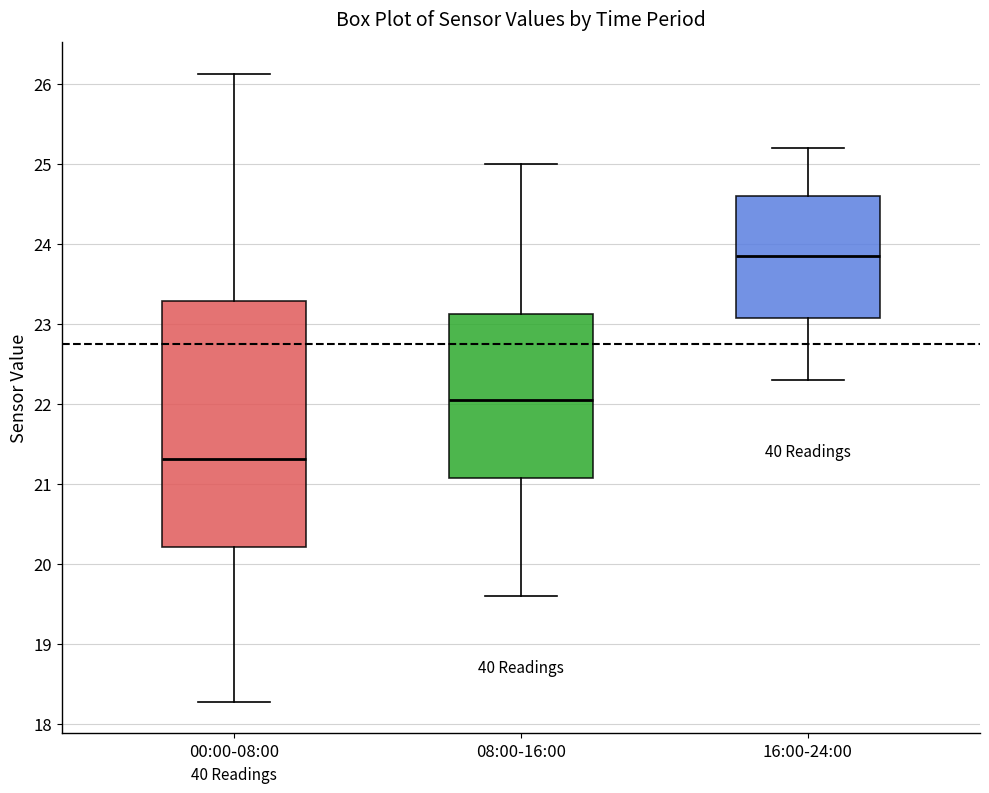

Where does the lower whisker of the box for 00:00-08:00 end on the y-axis? The values are not printed on the chart, so give them approximately, as read against the axis.

18.3